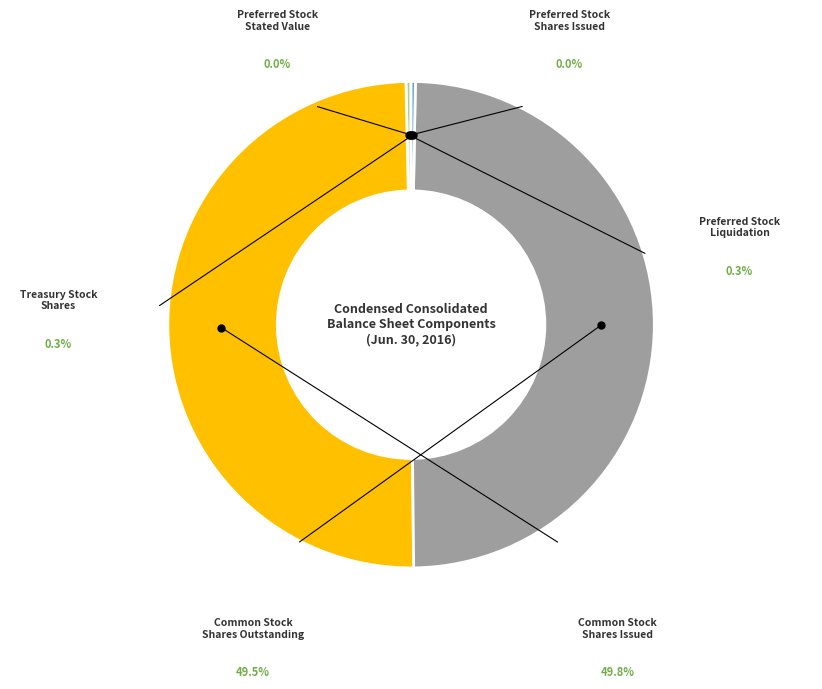

What is the smallest slice in the pie chart?

Preferred Stock
Shares Issued